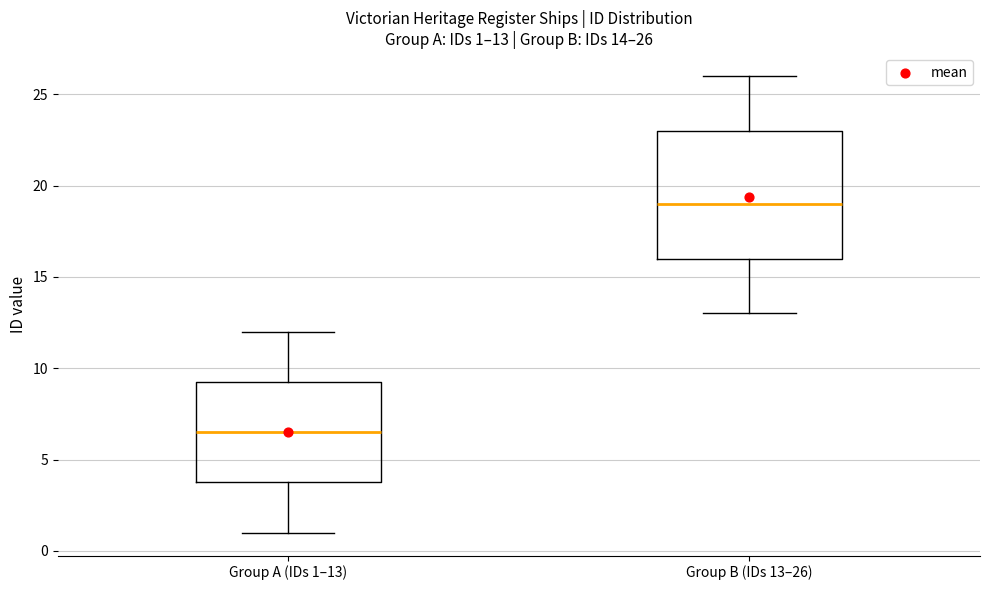

Which box has the lowest median line?

Group A (IDs 1–13)